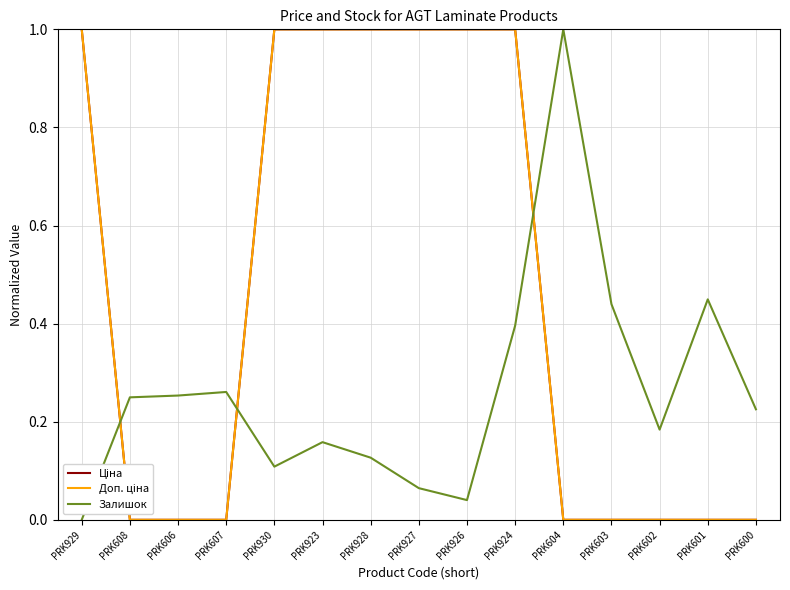

What is the value of the Ціна point at the 5th from the left?

1.0